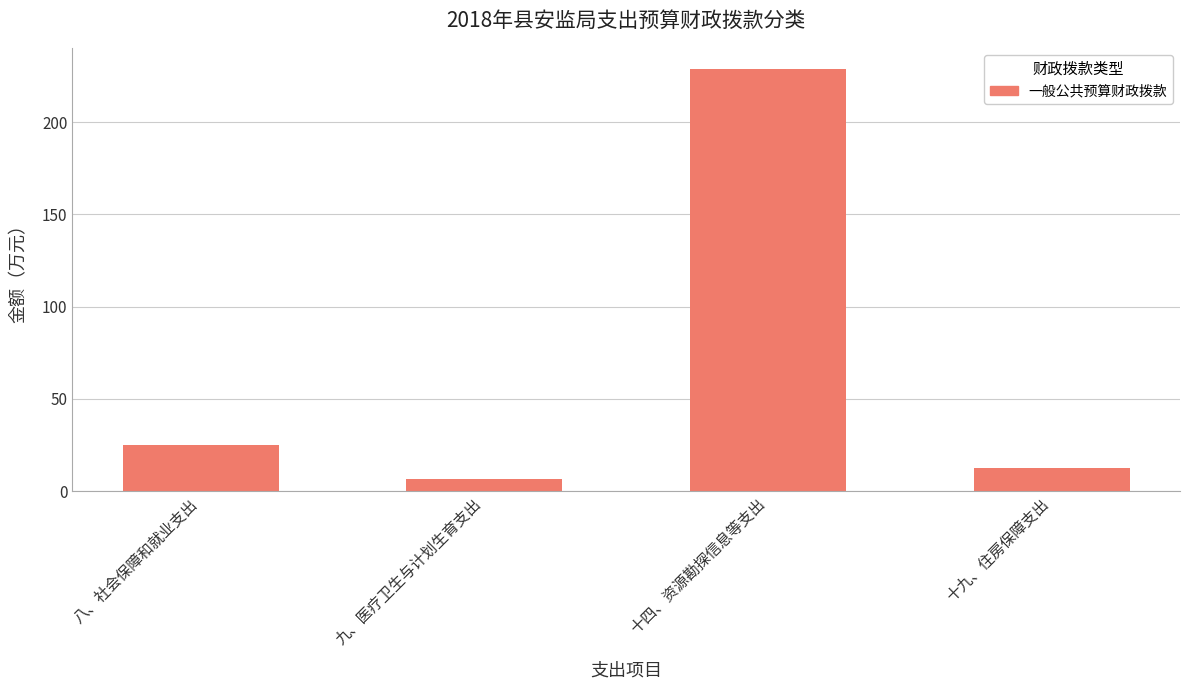

Reading right to left, transcribe all the data shown in this chart.

十九、住房保障支出=12.6	十四、资源勘探信息等支出=228.8	九、医疗卫生与计划生育支出=6.8	八、社会保障和就业支出=24.9